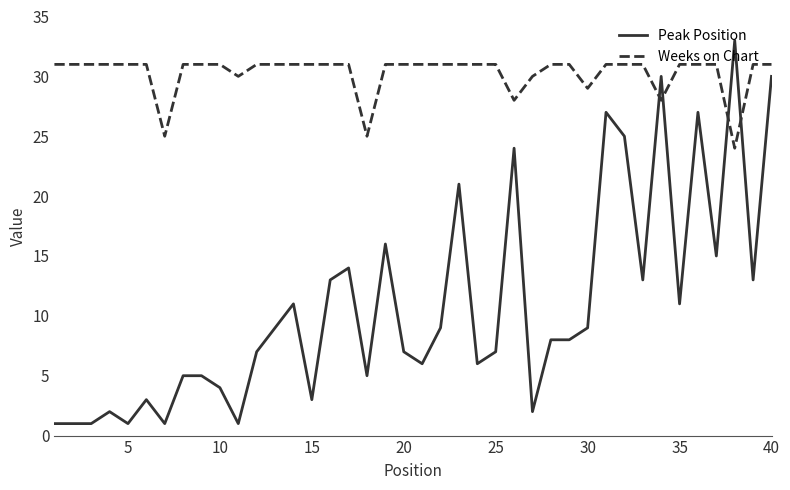

What is the greatest value displayed?

33